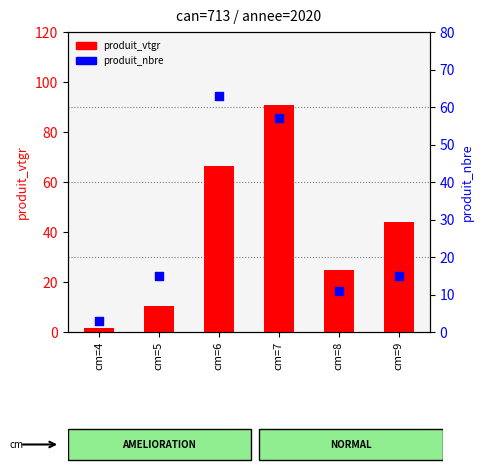

Is the value of produit_vtgr at cm=7 greater than the value of produit_nbre at cm=7?

Yes